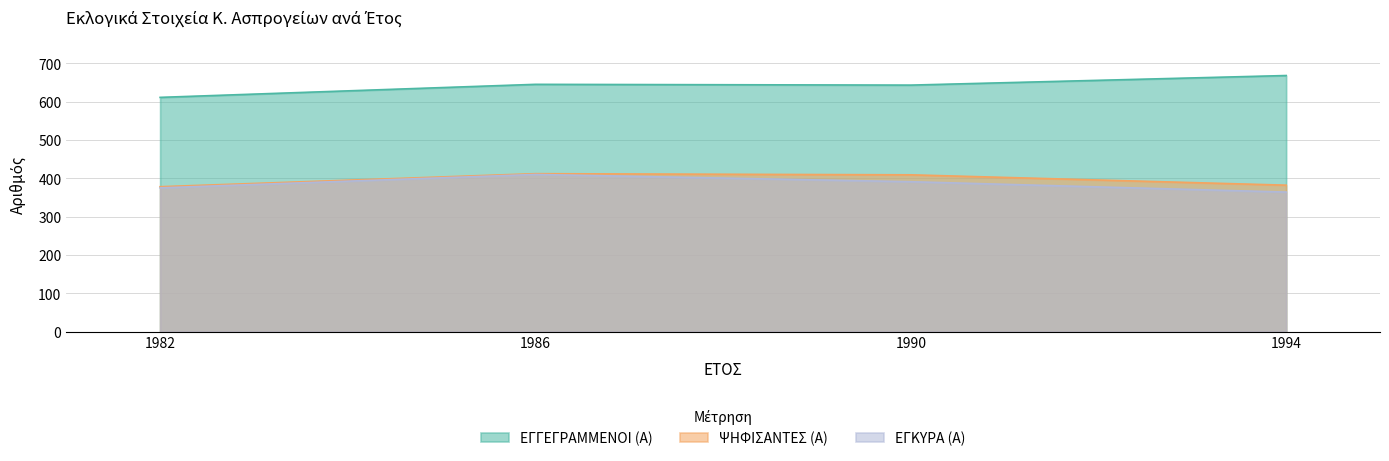

What is the value of the ΕΓΚΥΡΑ (Α) point at the 2nd from the left?

410